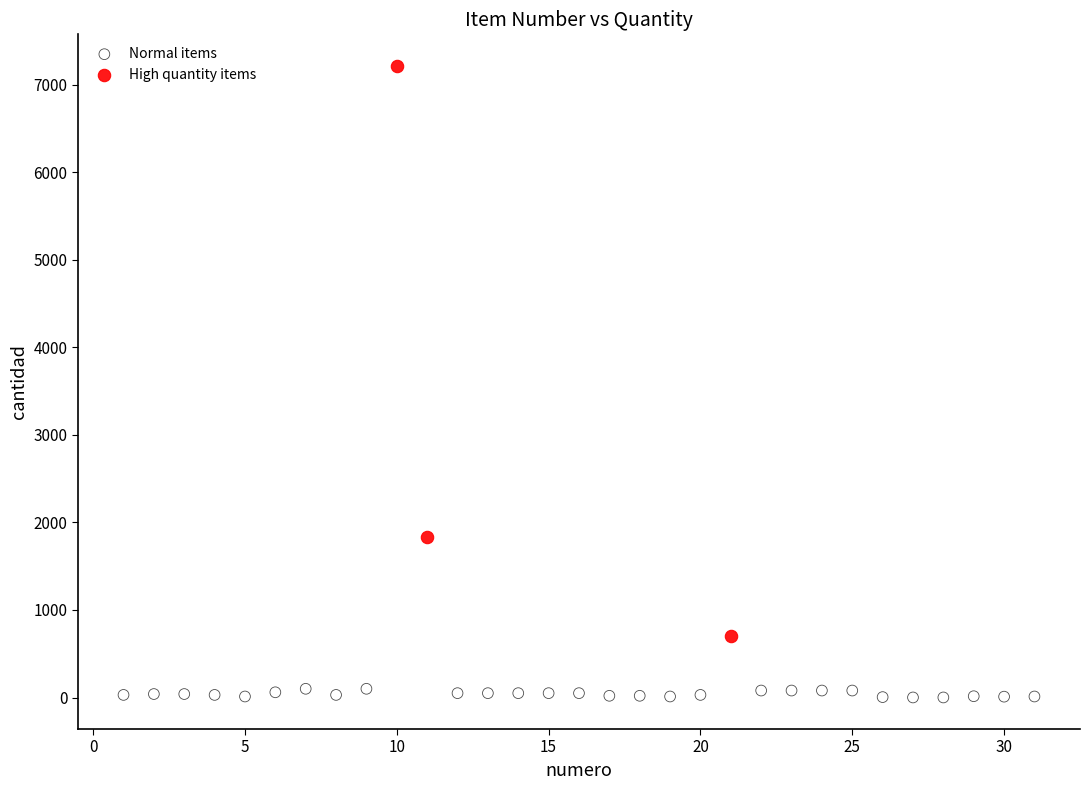

What are all the series names shown in the legend?

Normal items, High quantity items